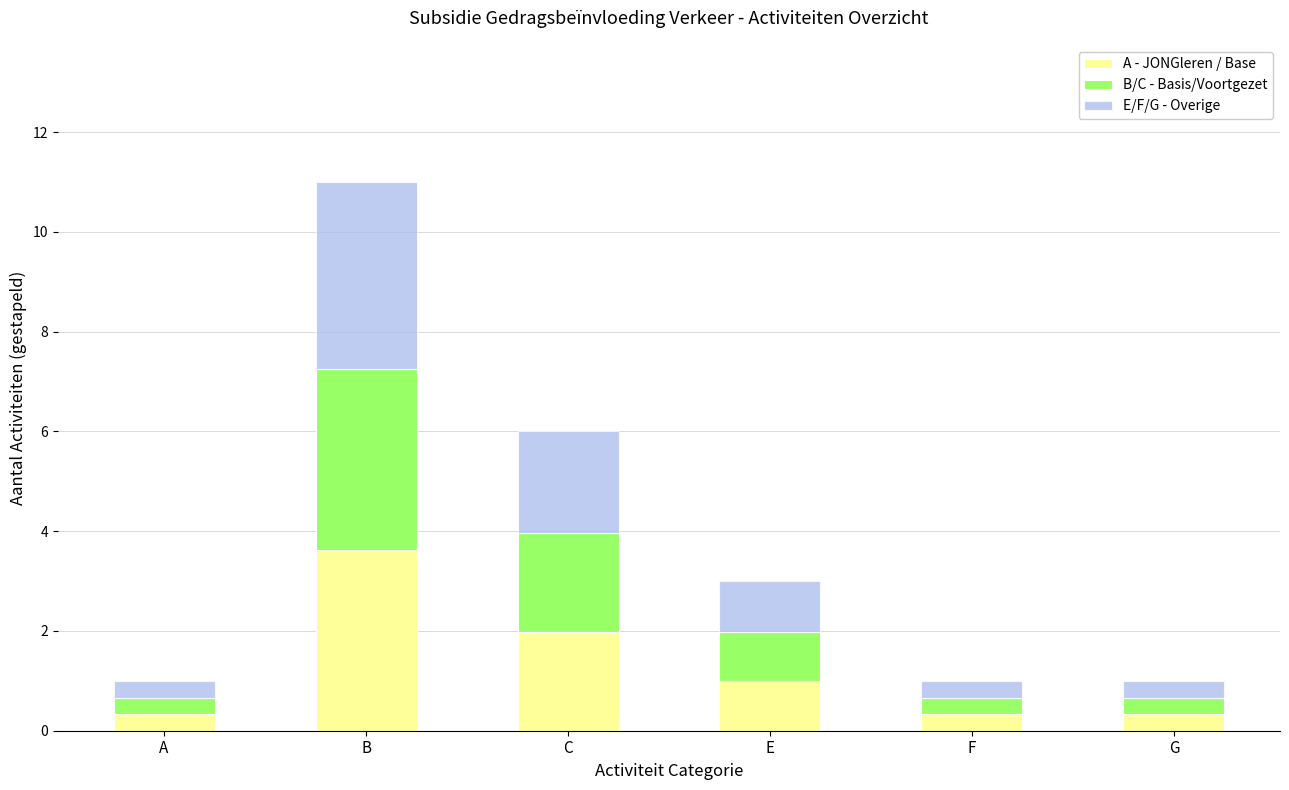

How many series are shown in this chart?

3